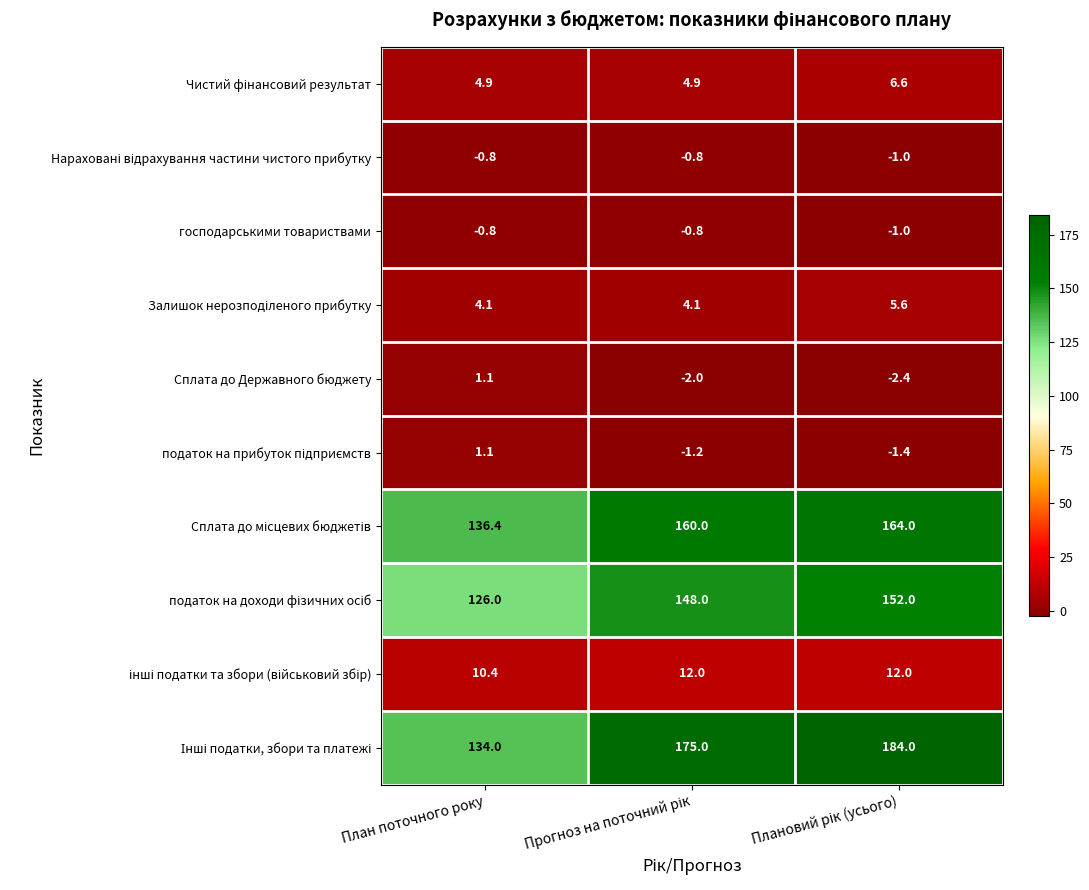

What is the smallest value displayed?

-2.4